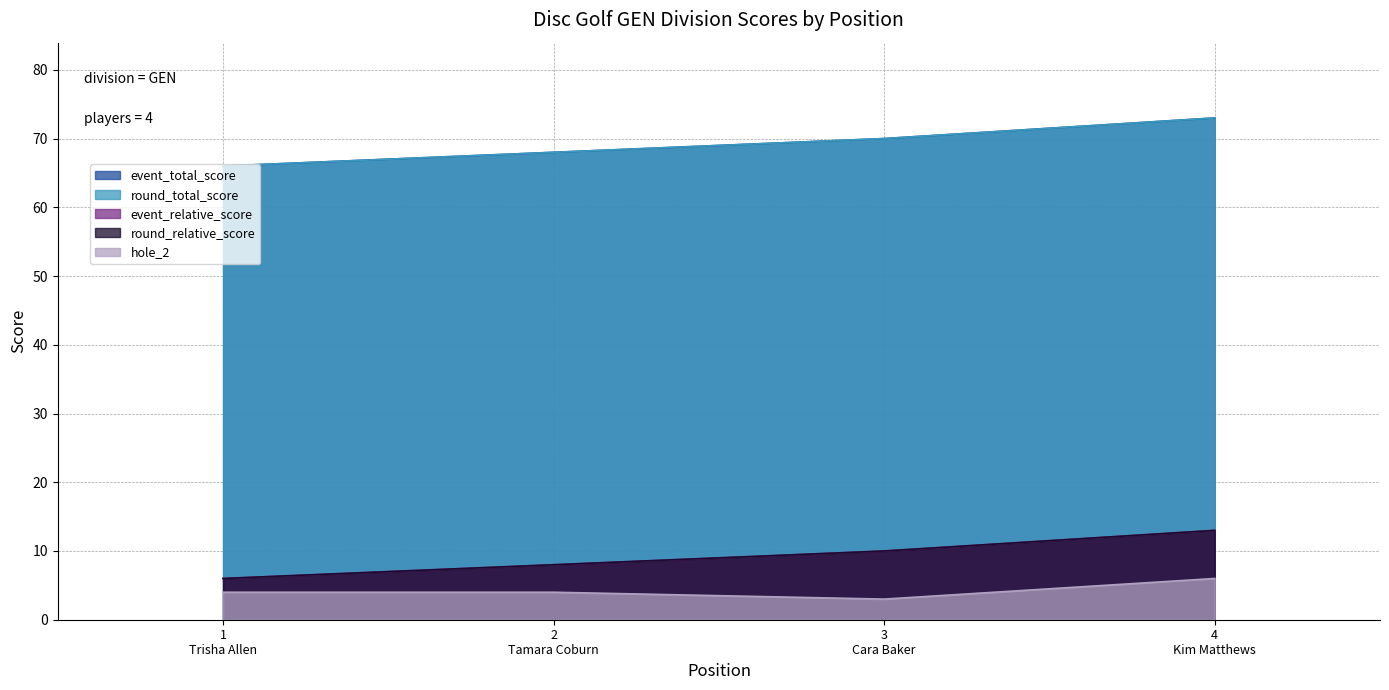

What is the value of the round_relative_score point at the 3rd from the left?

10